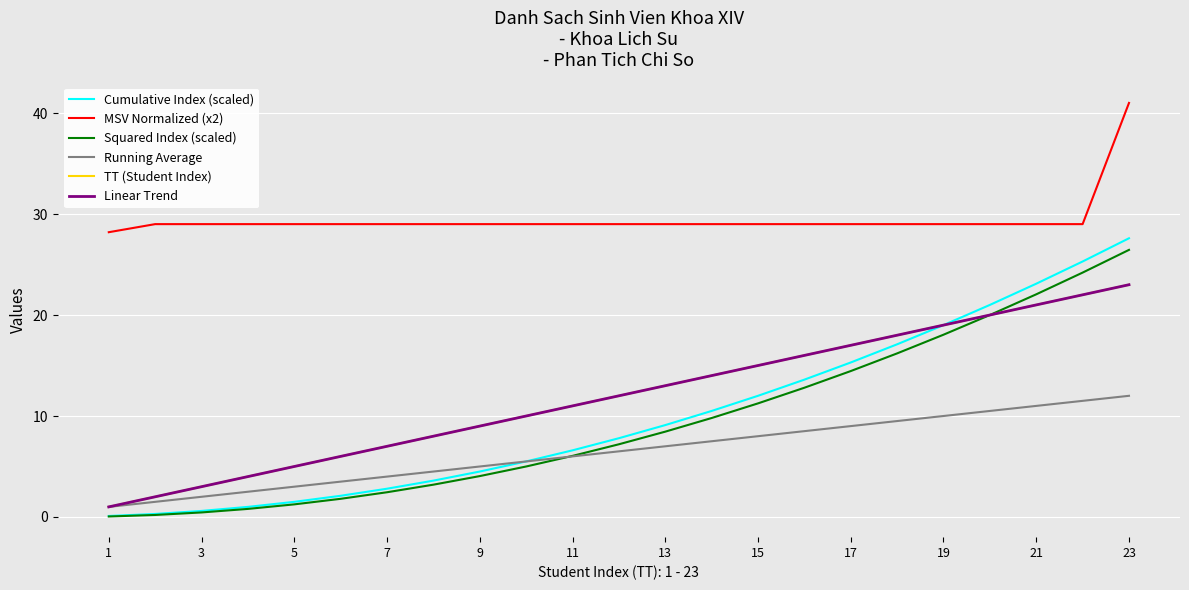

What is the average value of the Squared Index (scaled) series?

9.4